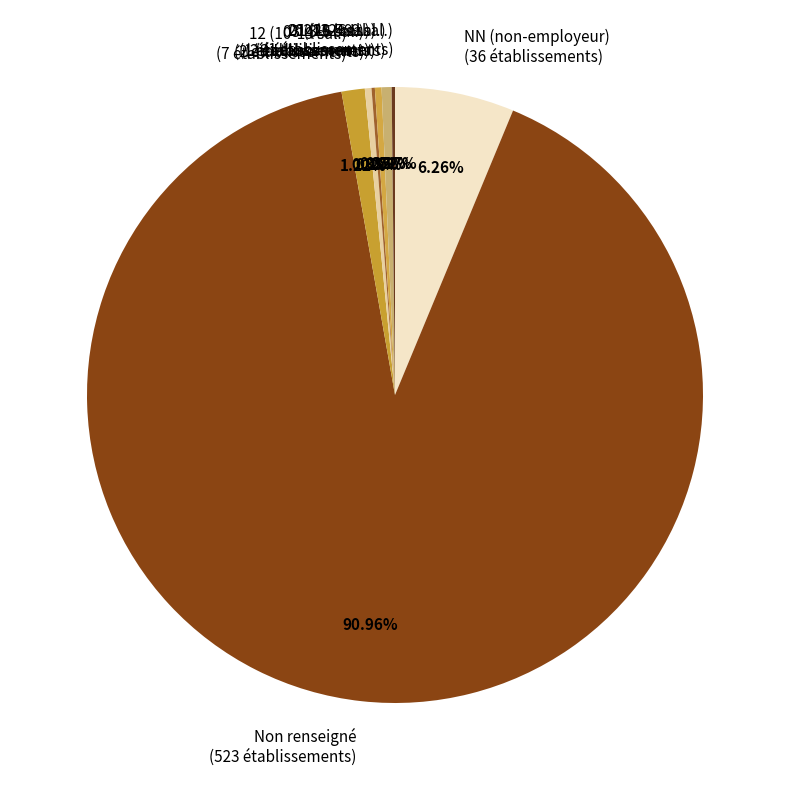

Which category accounts for the majority?

Non renseigné (523 établissements)